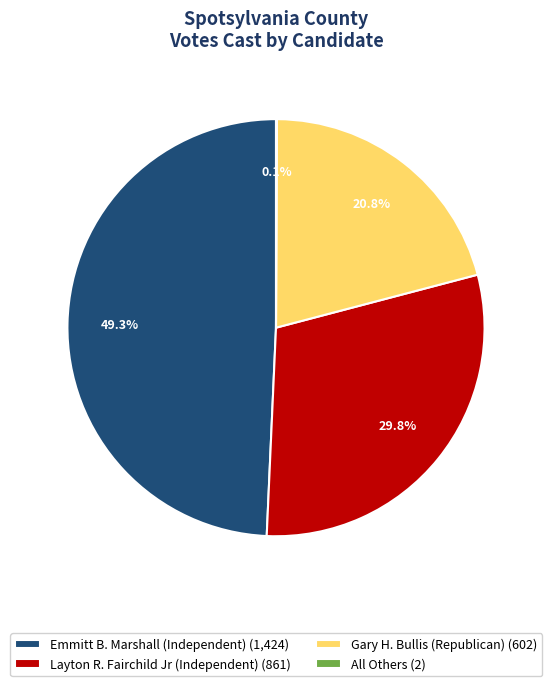

To the nearest percent, what is the difference between the largest and smallest slice percentages?

49%